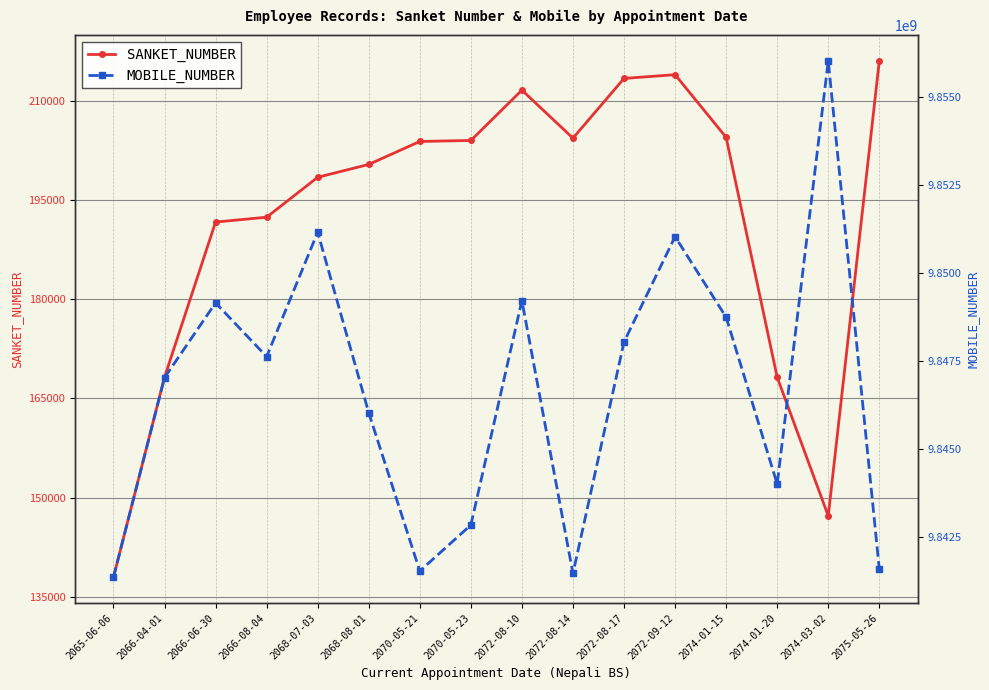

What is the sum of the MOBILE_NUMBER values at 2072-09-12 and 2074-01-20?

19695038996